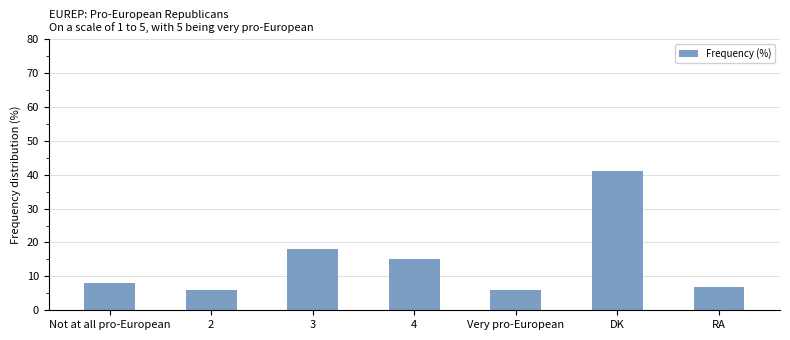

Reading left to right, list all the values displayed in this chart.

Not at all pro-European=8	2=6	3=18	4=15	Very pro-European=6	DK=41	RA=7